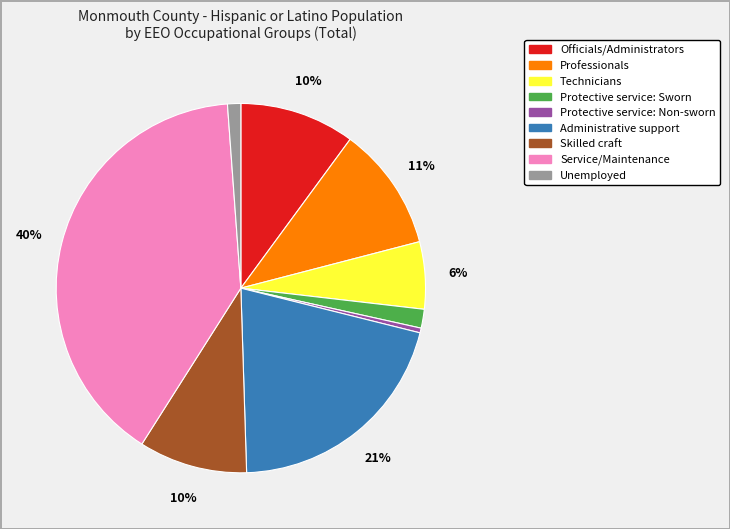

Is the sum of Officials/Administrators and Protective service: Non-sworn greater than half?

No